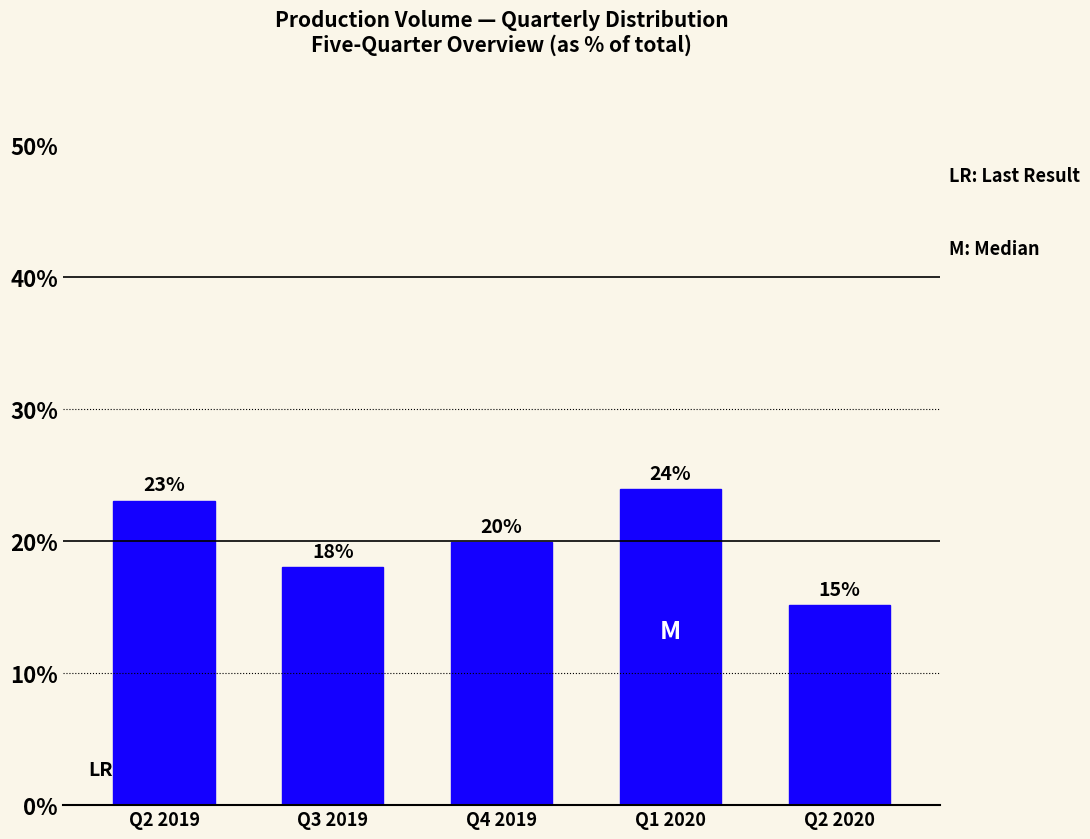

What position from the right is Q3 2019?

4